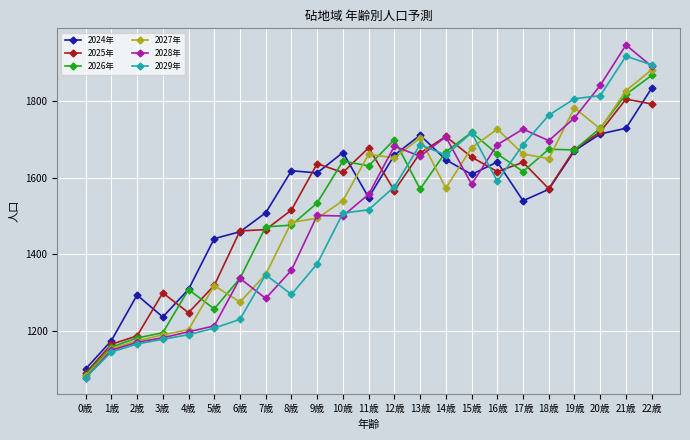

Which category has the highest value in the 2027年 series?

22歳